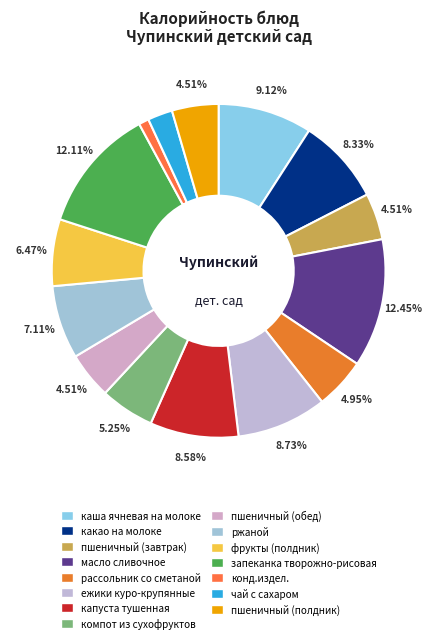

True or false: пшеничный (обед) accounts for 14% of the total.

False